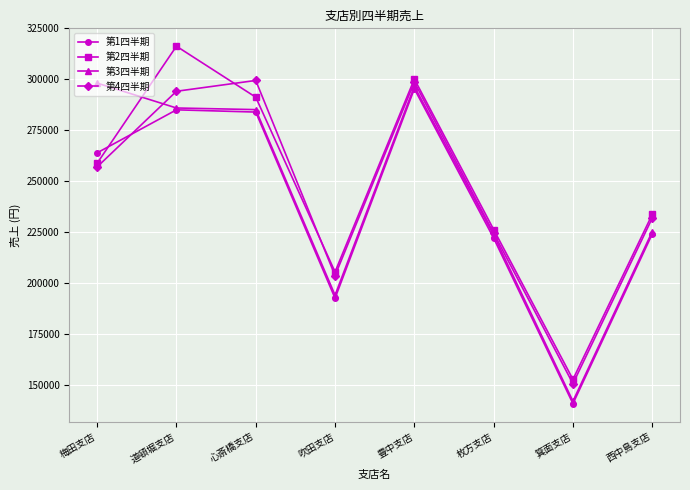

How many intersections are there between 第2四半期 and 第3四半期?

1